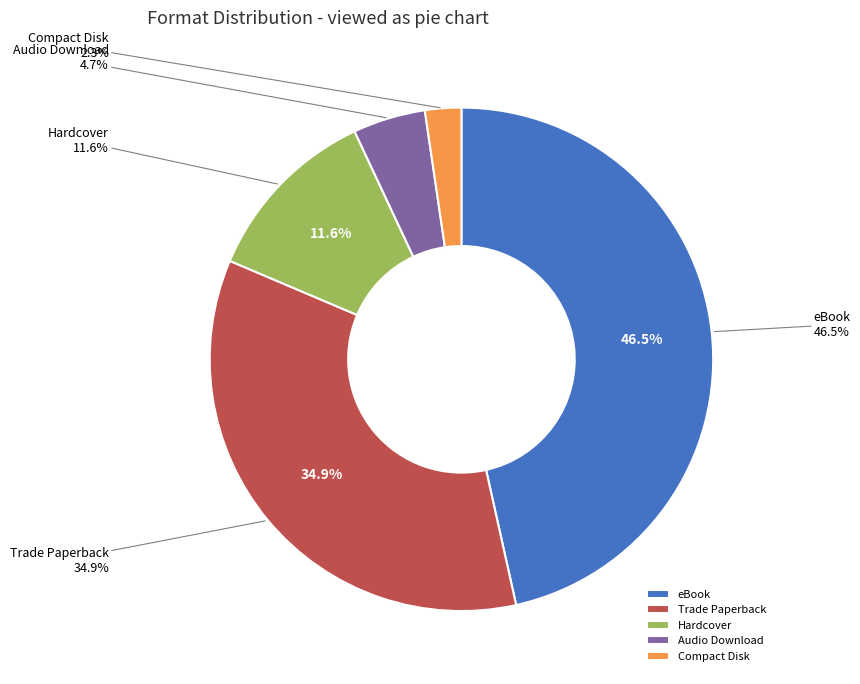

To the nearest percent, what is the difference between the largest and smallest slice percentages?

44%